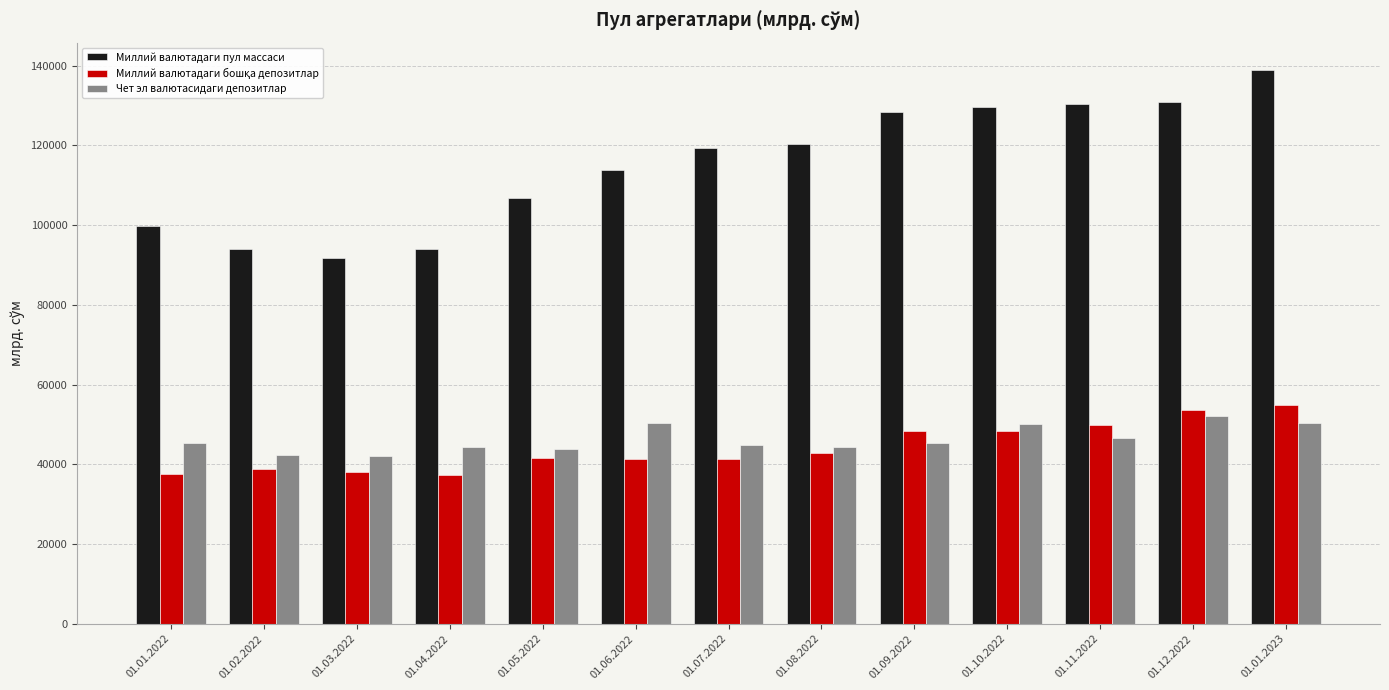

The value of Чет эл валютасидаги депозитлар at 01.08.2022 is 58125.8. True or false?

False